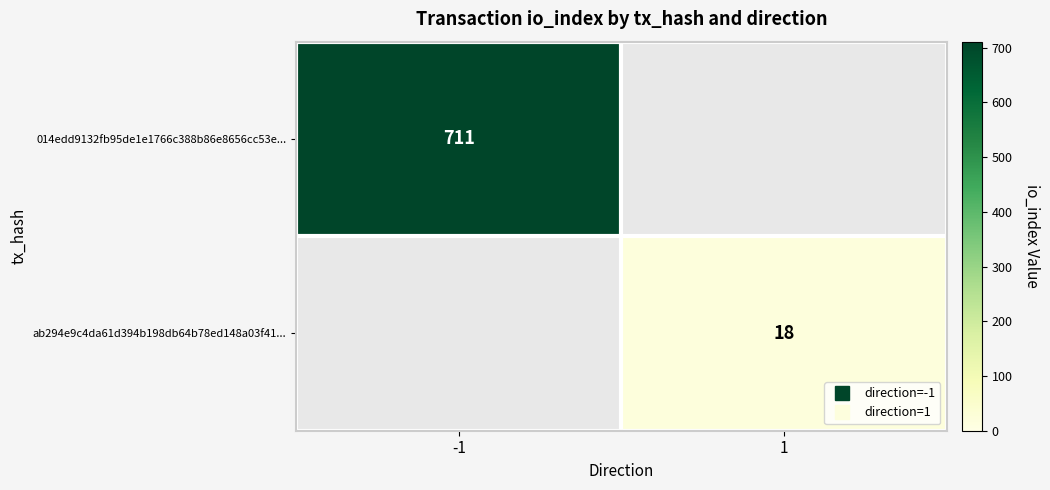

Between 1 and -1, which is larger?

-1